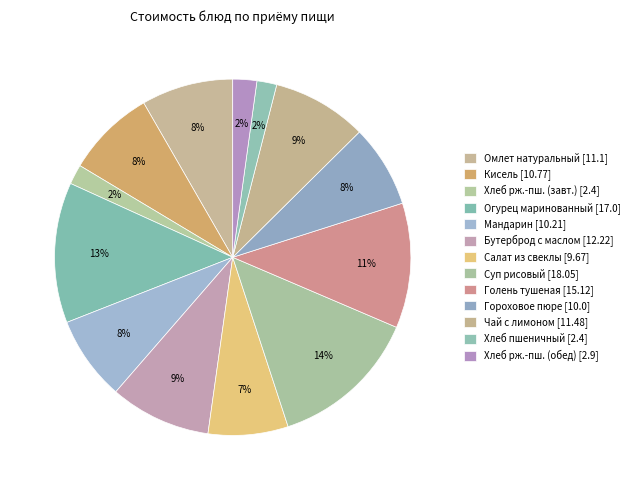

Is there any slice that represents more than half of the pie?

No